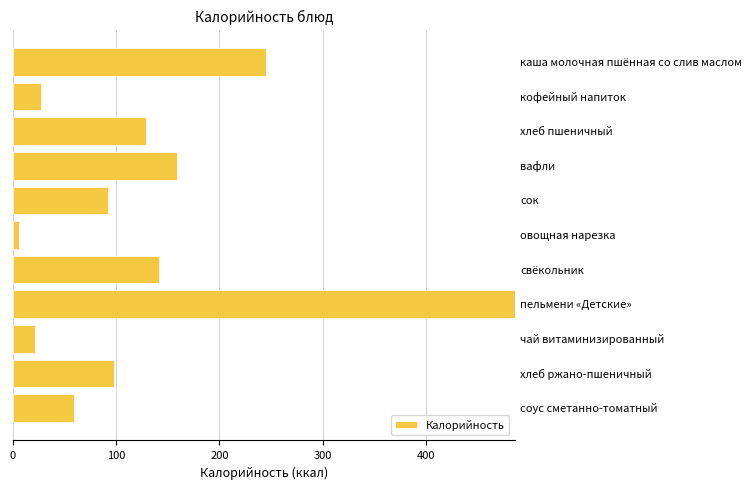

Reading top to bottom, what are all the values shown in this chart?

245.5	26.7	128.9	159.0	92.0	5.8	141.7	486.5	21.0	97.8	59.0